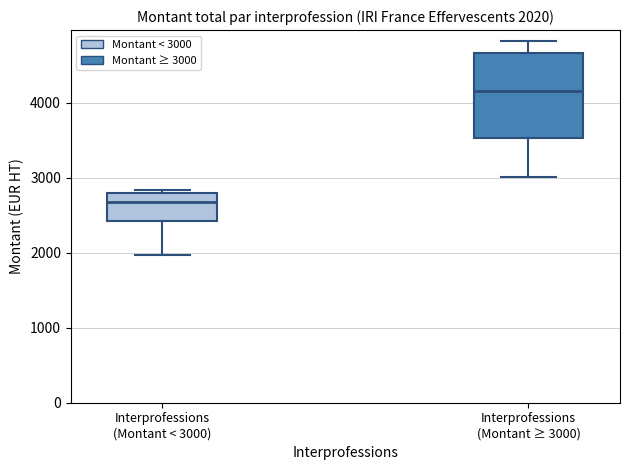

Which box has the lowest median line?

Interprofessions (Montant < 3000)